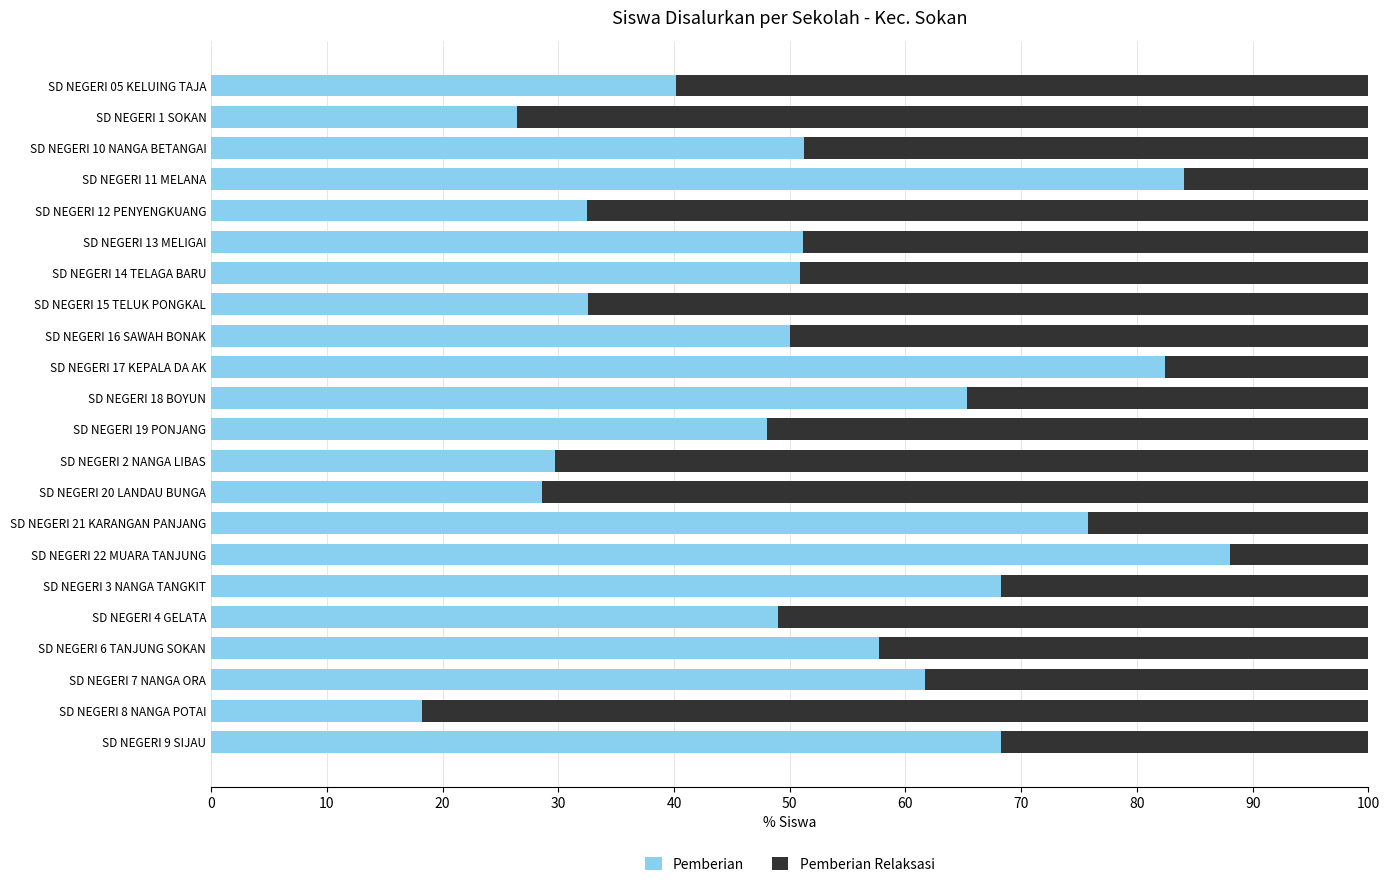

What is the total value across all series at SD NEGERI 7 NANGA ORA?

100.0